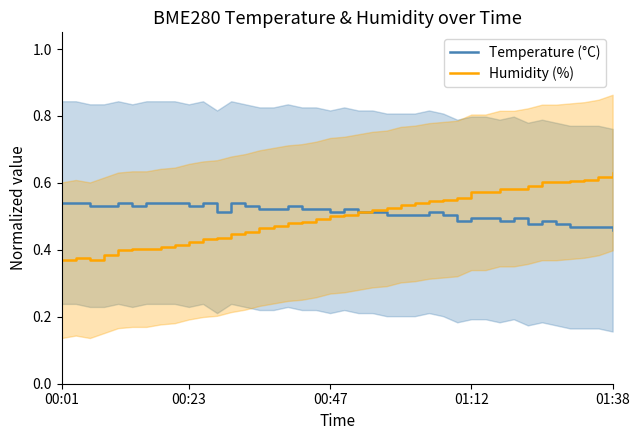

What is the spread (max minus min) of values at 01:12?

0.1